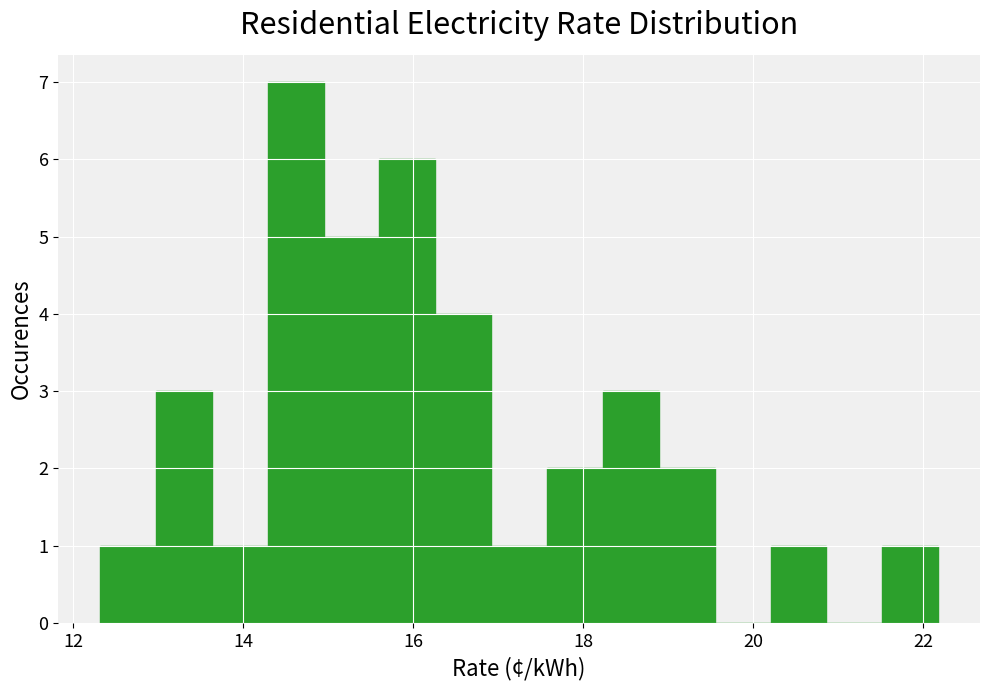

Read against the x-axis, roughly where is the centre of the tallest bar?

14.6